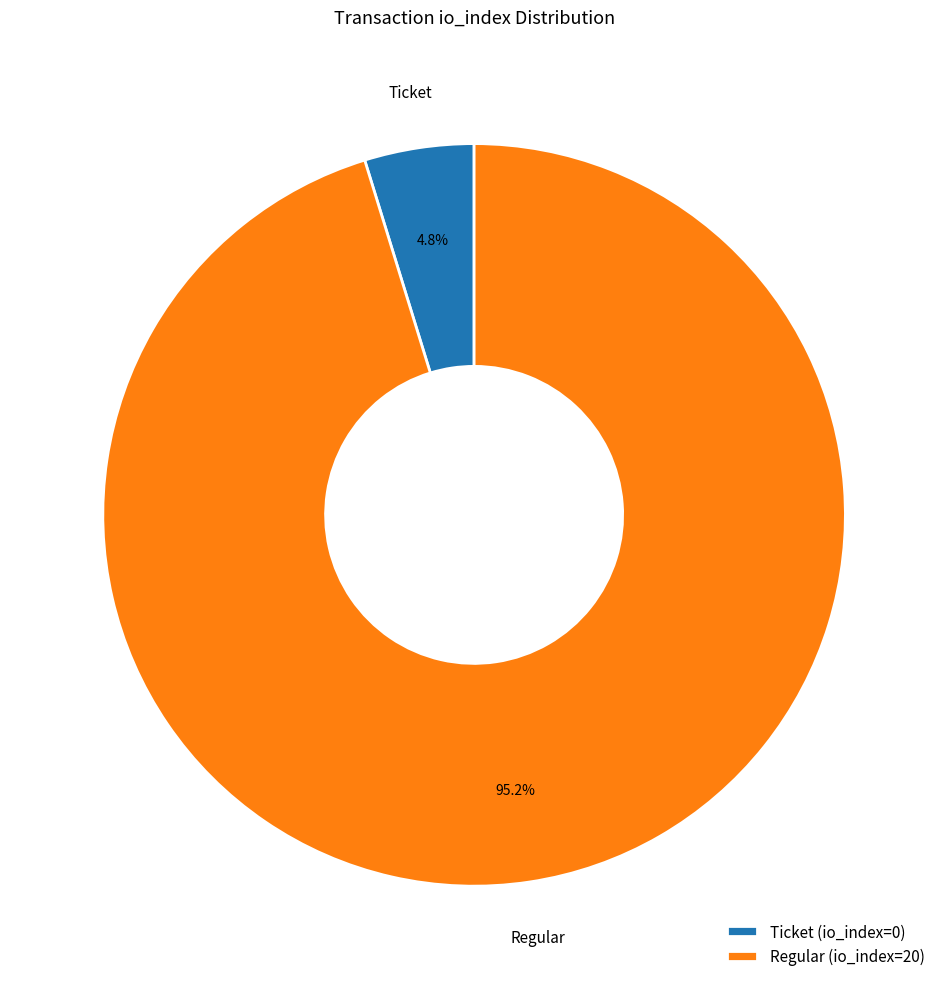

Which category has the smallest portion of the pie?

Ticket (io_index=0)